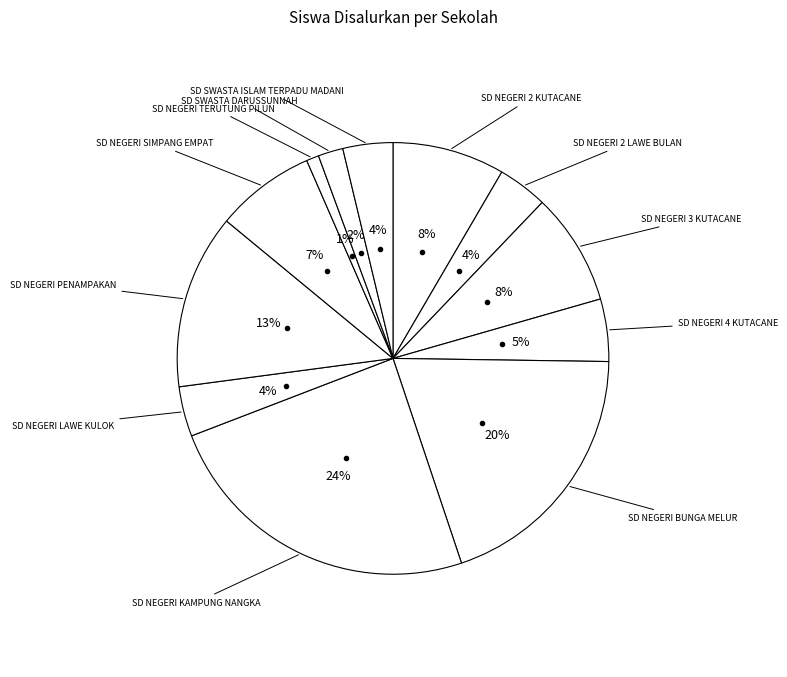

To the nearest percent, what is the average slice percentage?

8%